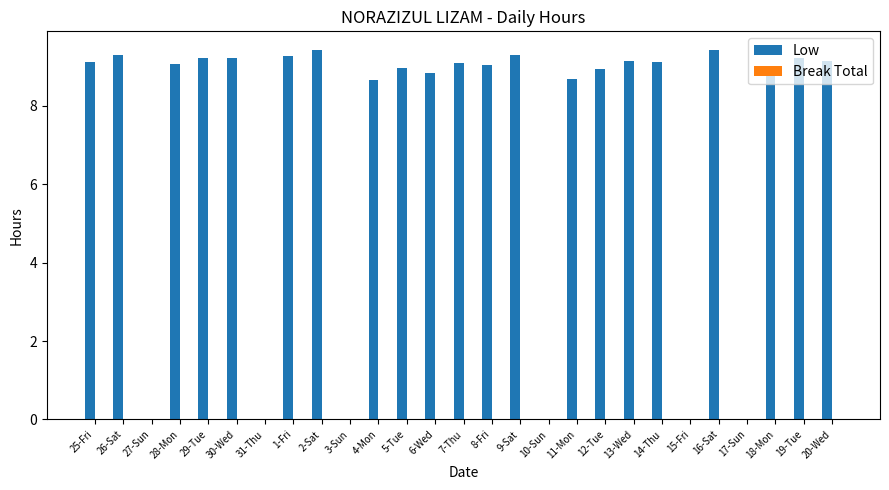

The value at 17-Sun is 0.0. True or false?

True